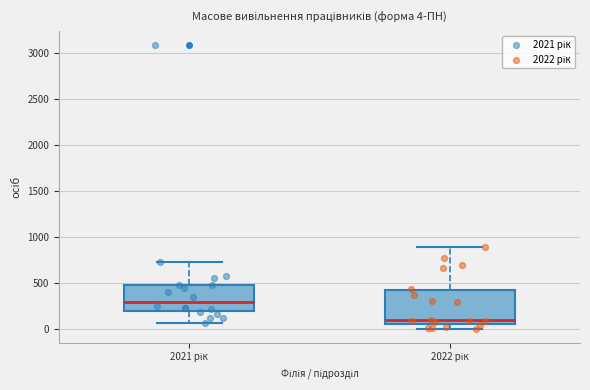

Which box's median line is the lowest?

2022 рік